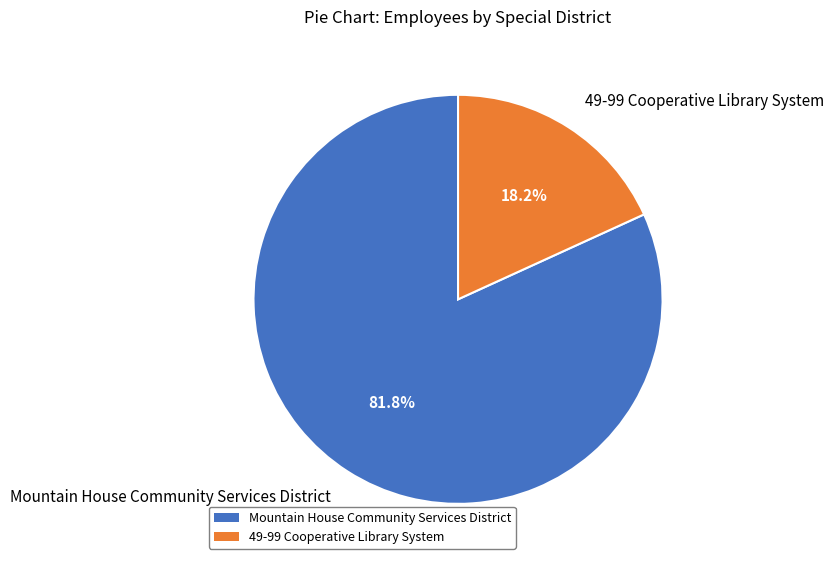

To the nearest percent, what percentage of the pie is 49-99 Cooperative Library System?

18%